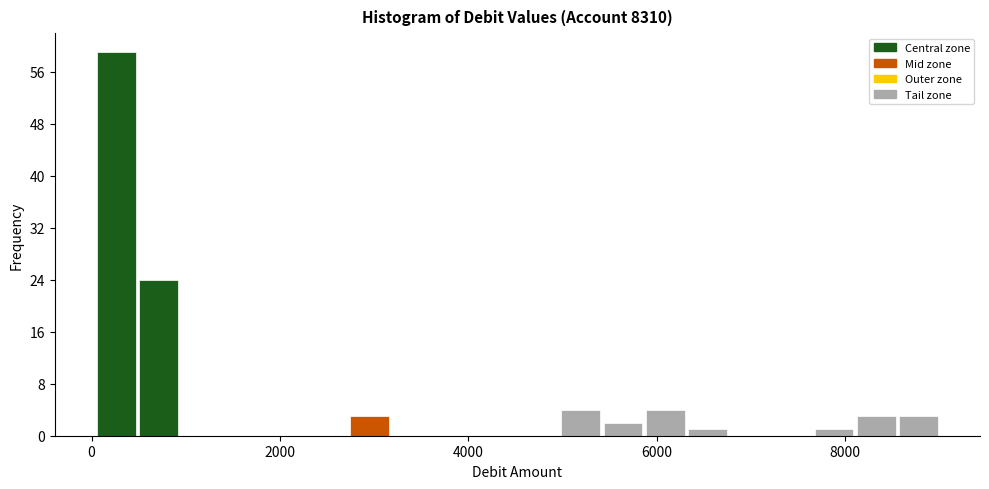

Around what value on the x-axis is the tallest bar? Give the approximate position of its centre, as read against the axis.

200